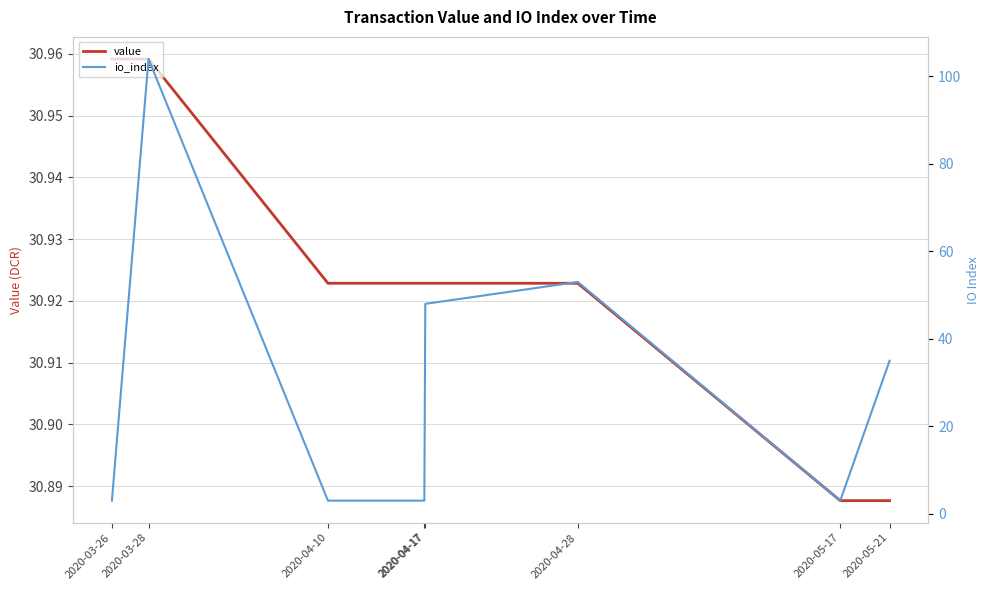

What is the value of the io_index point at the 5th from the left?

3.0